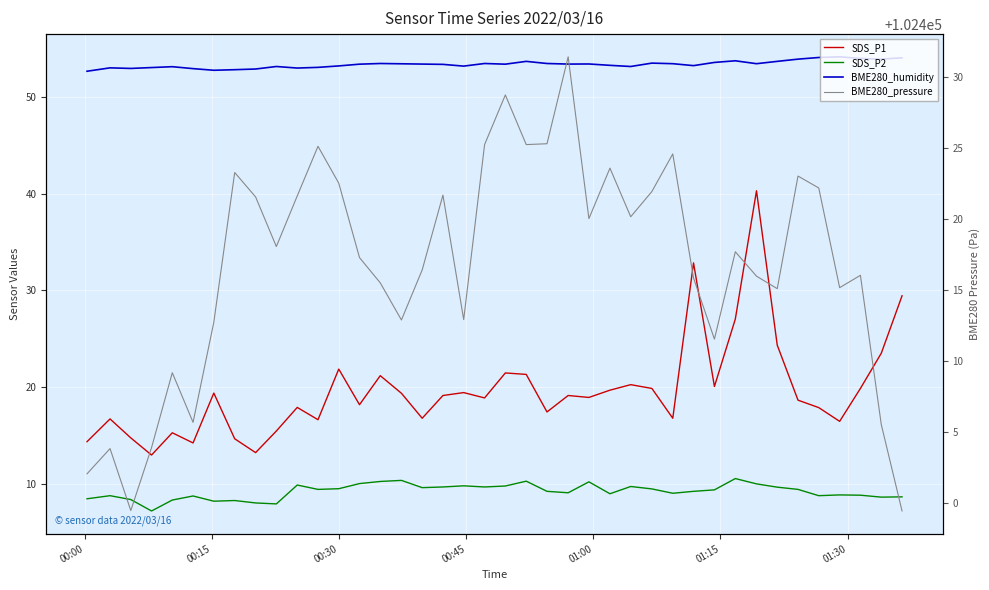

True or false: BME280_humidity and SDS_P2 intersect in this chart.

False